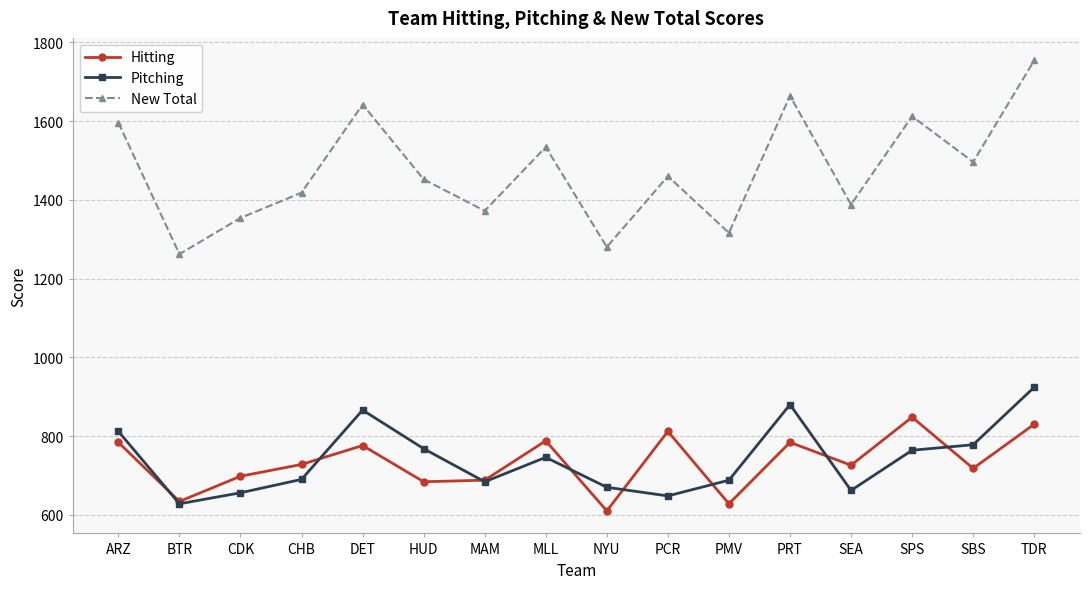

How many distinct data groups are displayed?

3